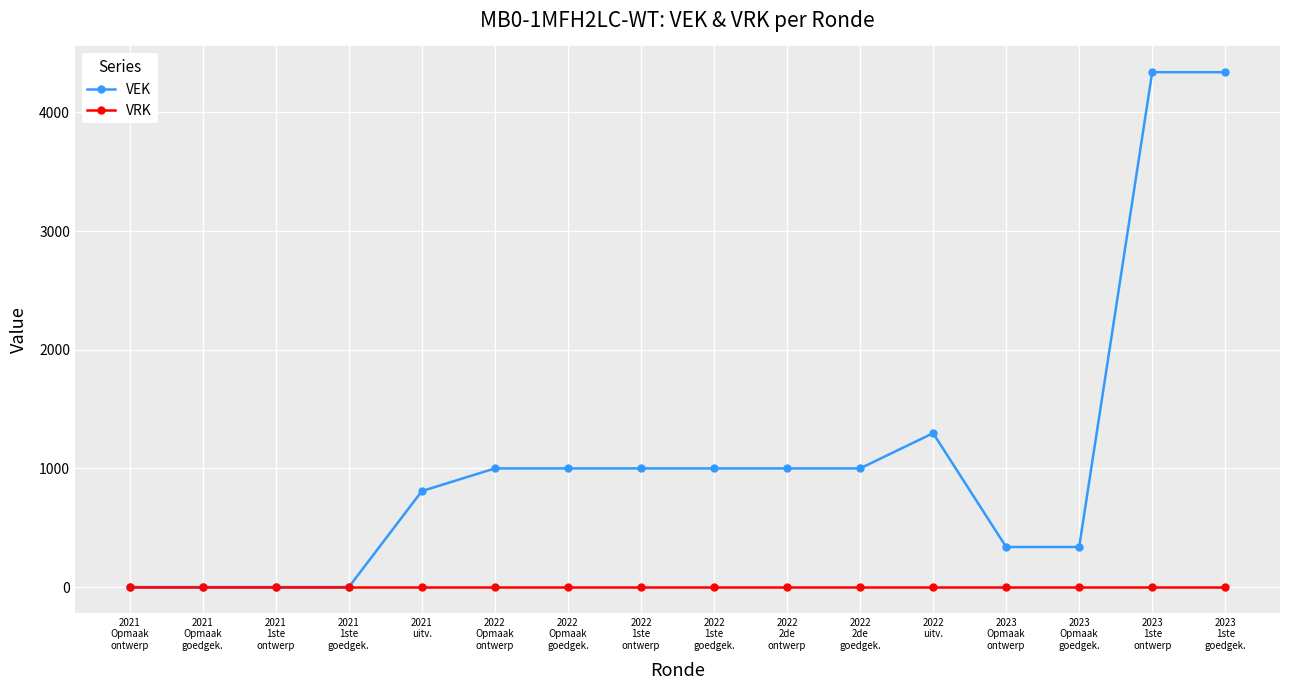

Which series has the largest total across all categories?

VEK